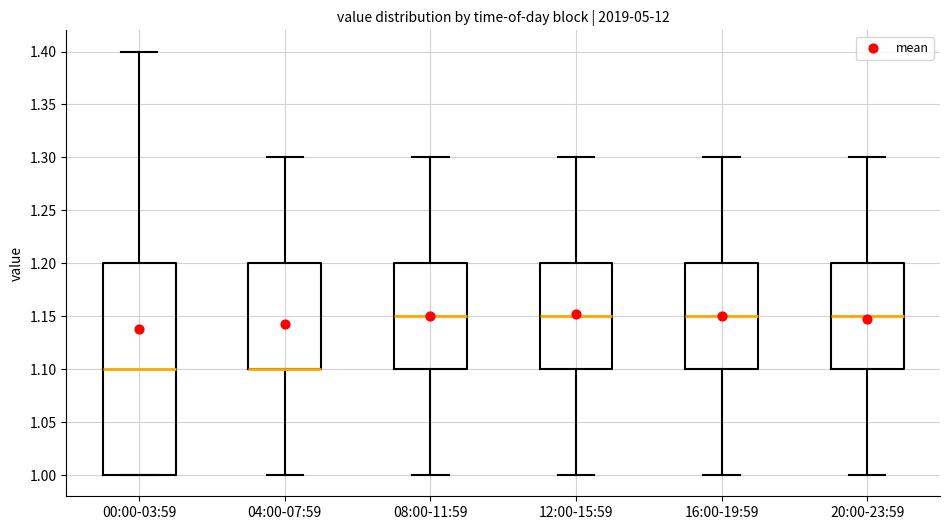

Where is the upper edge of the box for 20:00-23:59 on the y-axis? The values are not printed on the chart, so give them approximately, as read against the axis.

1.20